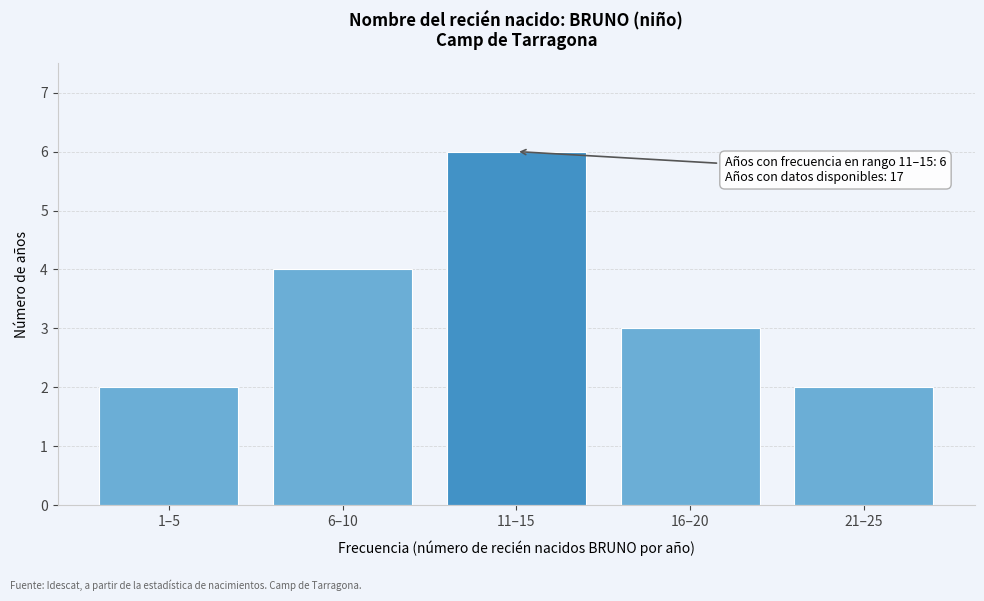

Reading left to right, transcribe all the data shown in this chart.

2	4	6	3	2